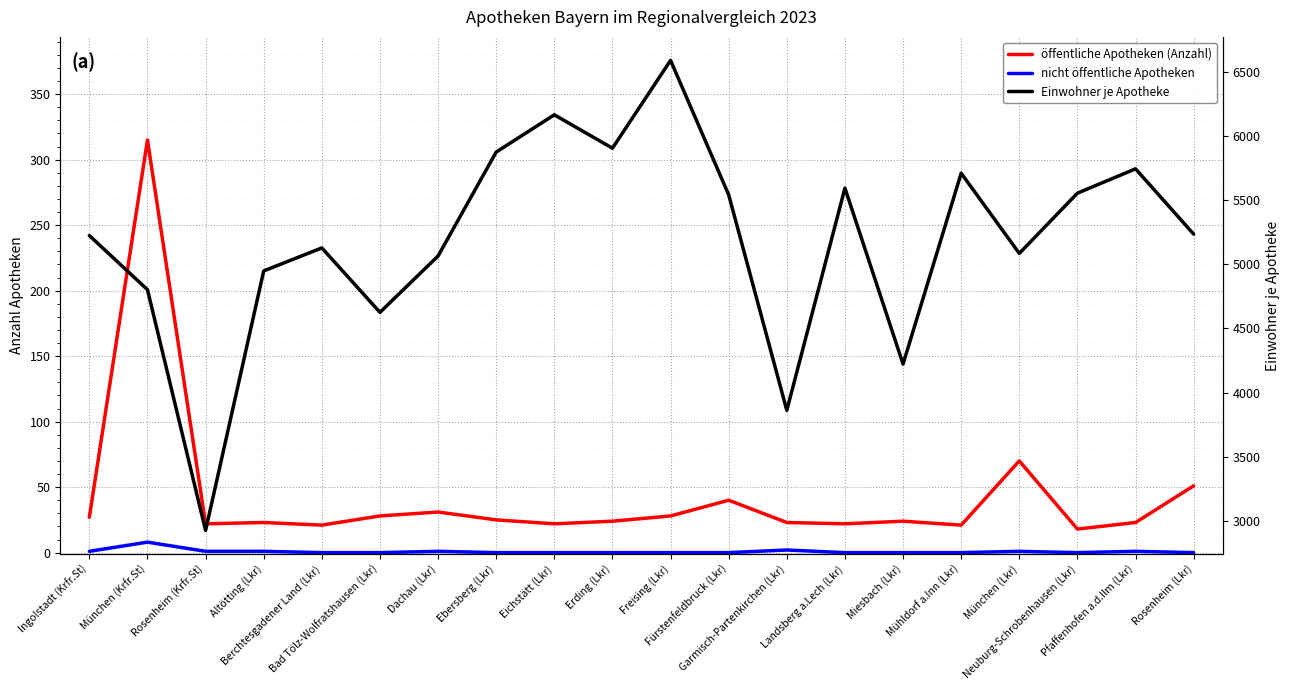

Rank the categories by öffentliche Apotheken (Anzahl) value from highest to lowest.

München (Krfr.St), München (Lkr), Rosenheim (Lkr), Fürstenfeldbruck (Lkr), Dachau (Lkr), Bad Tölz-Wolfratshausen (Lkr), Freising (Lkr), Ingolstadt (Krfr.St), Ebersberg (Lkr), Erding (Lkr), Miesbach (Lkr), Altötting (Lkr), Garmisch-Partenkirchen (Lkr), Pfaffenhofen a.d.Ilm (Lkr), Rosenheim (Krfr.St), Eichstätt (Lkr), Landsberg a.Lech (Lkr), Berchtesgadener Land (Lkr), Mühldorf a.Inn (Lkr), Neuburg-Schrobenhausen (Lkr)